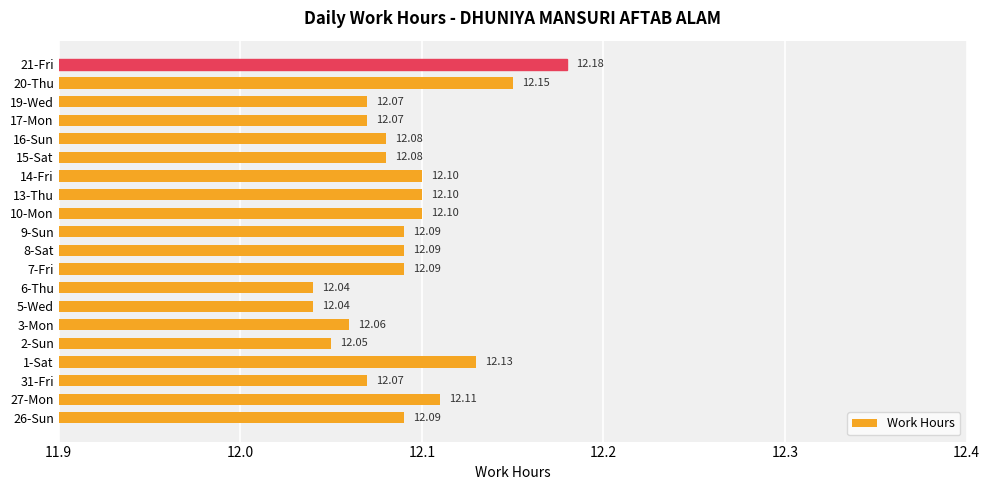

Approximately how many times larger is the value at 16-Sun compared to 21-Fri?

1.0